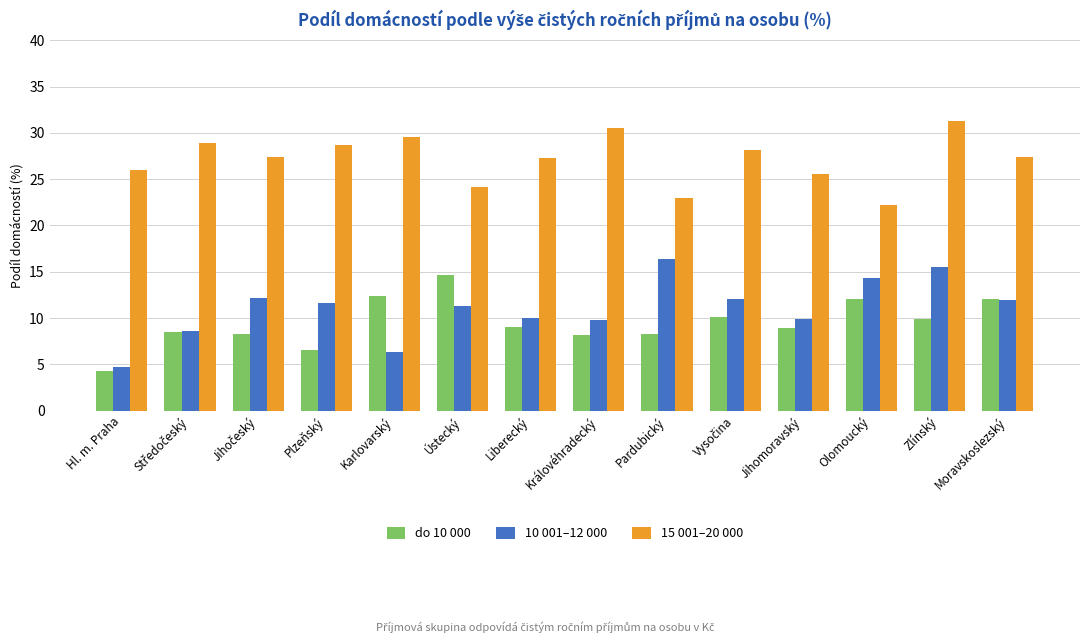

How many bars are there in total?

42